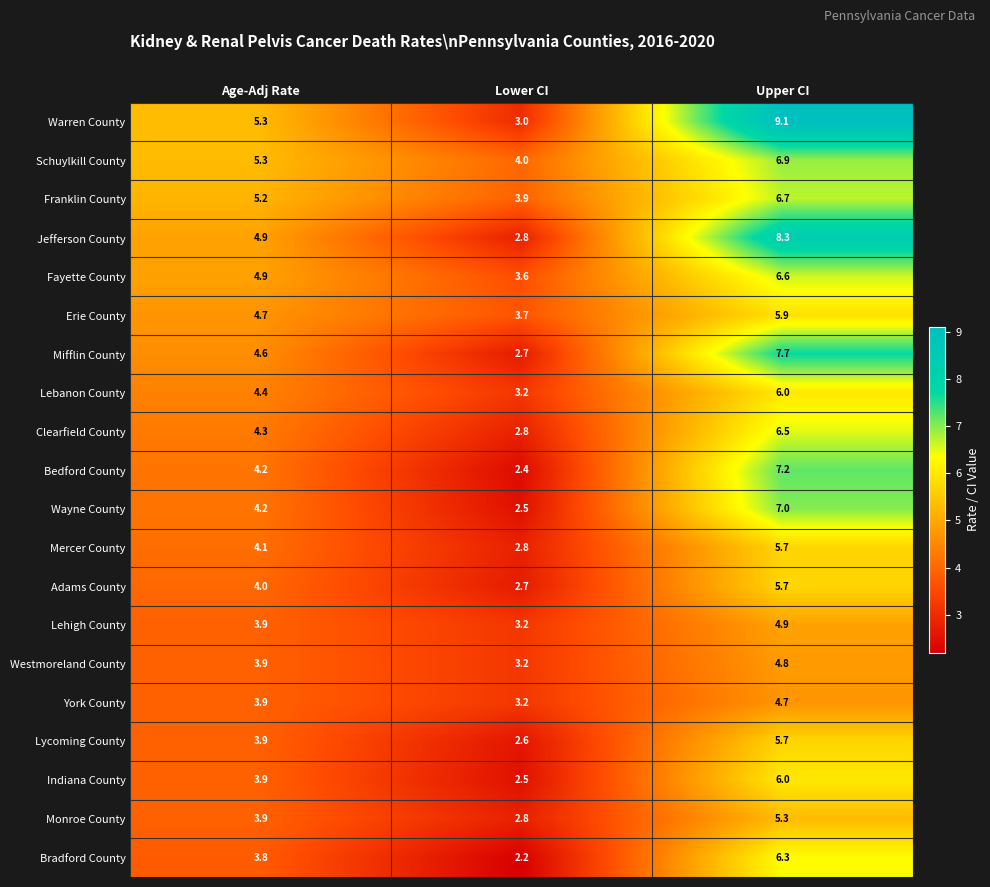

The Adams County series shows 7.1 at Age-Adj Rate. True or false?

False